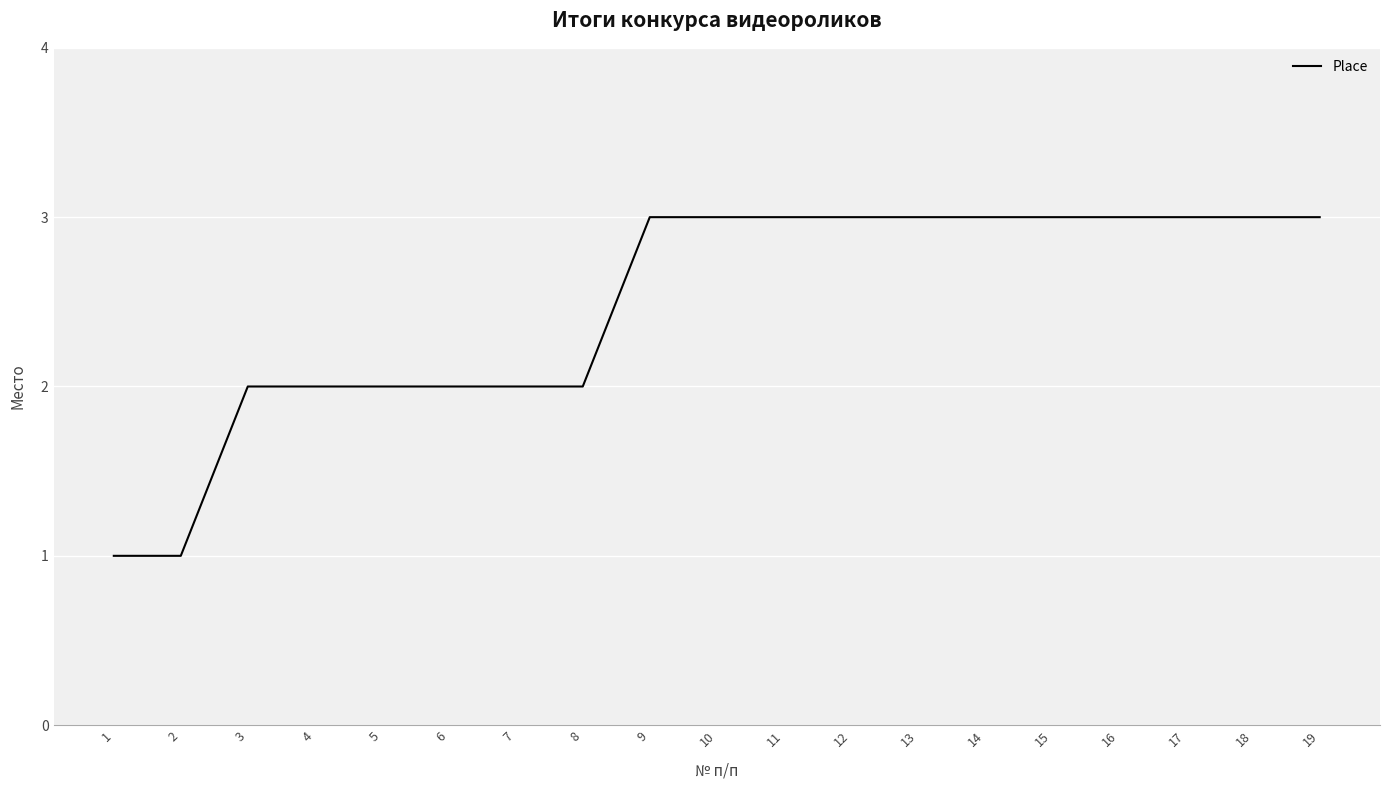

Does the chart display data point markers on the line(s)?

No